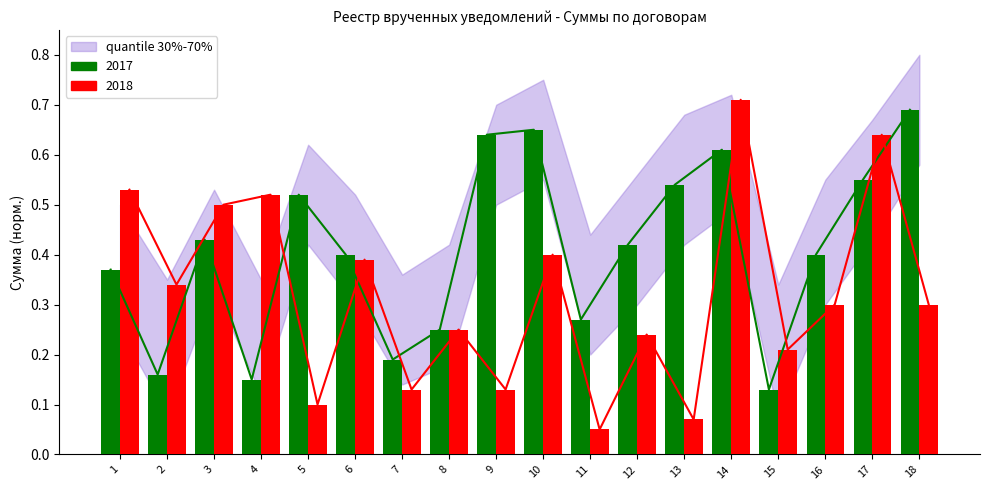

Reading left to right, list all the values displayed in this chart.

0.4	0.2	0.4	0.1	0.5	0.4	0.2	0.2	0.6	0.7	0.3	0.4	0.5	0.6	0.1	0.4	0.6	0.7